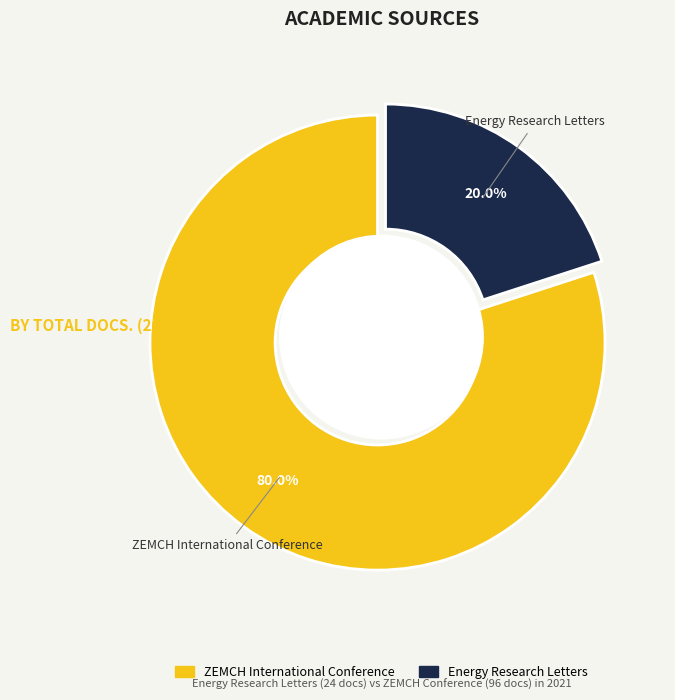

To the nearest percent, what is the combined percentage of ZEMCH International Conference and Energy Research Letters?

100%